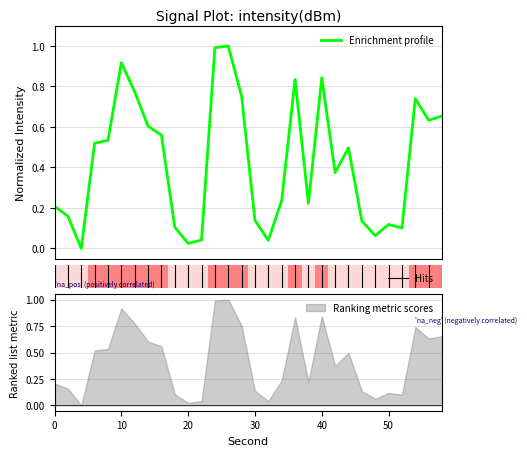

Between 10 and 14, which is larger?

10